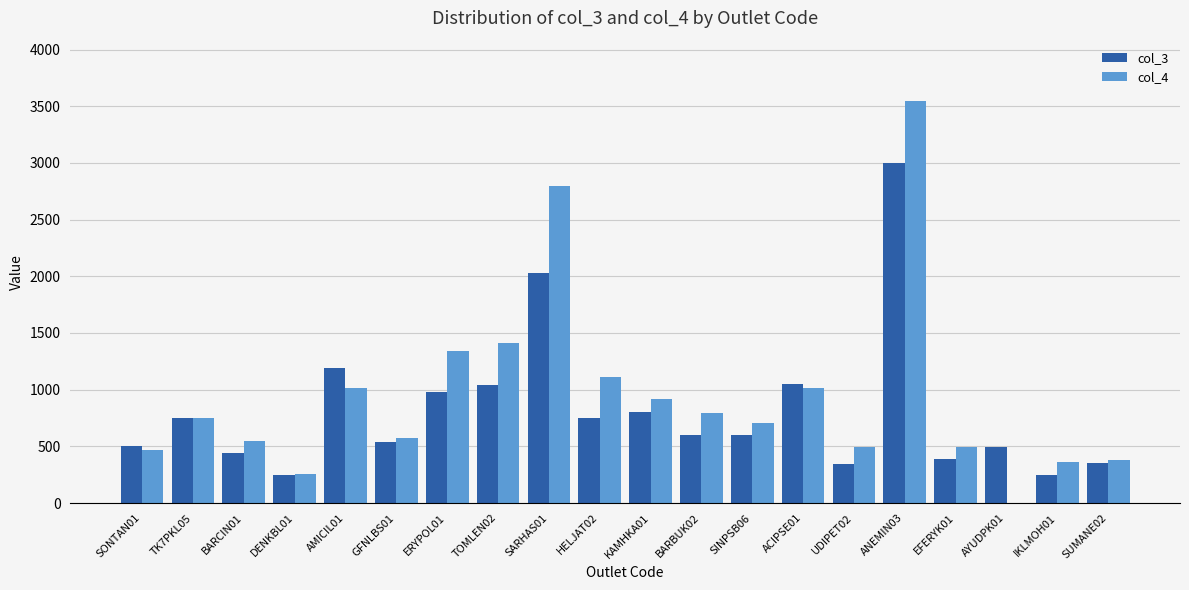

What is the sum of all col_3 values?

16347.0